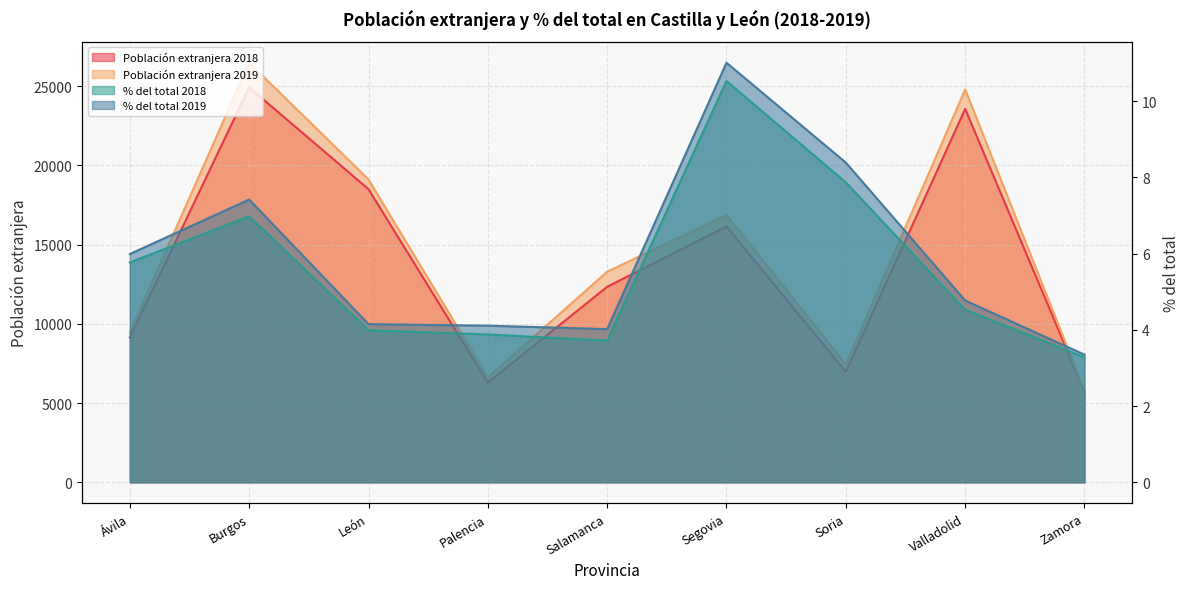

What is the difference between the % del total 2019 values at Segovia and Soria?

2.6